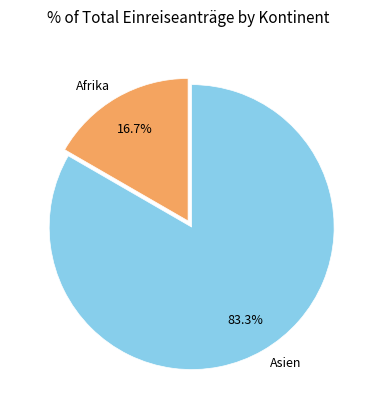

Count the number of slices in the pie.

2